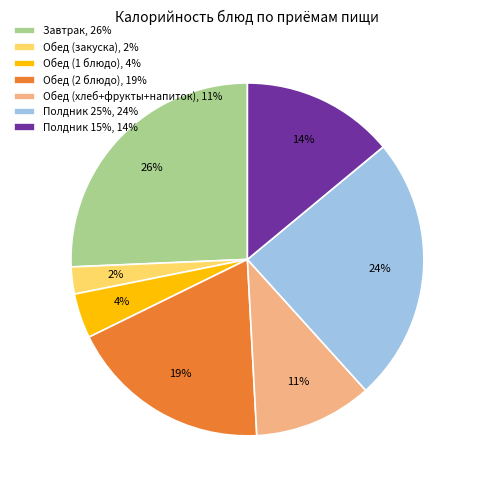

Is Полдник 15%, 14% the majority of the pie?

No